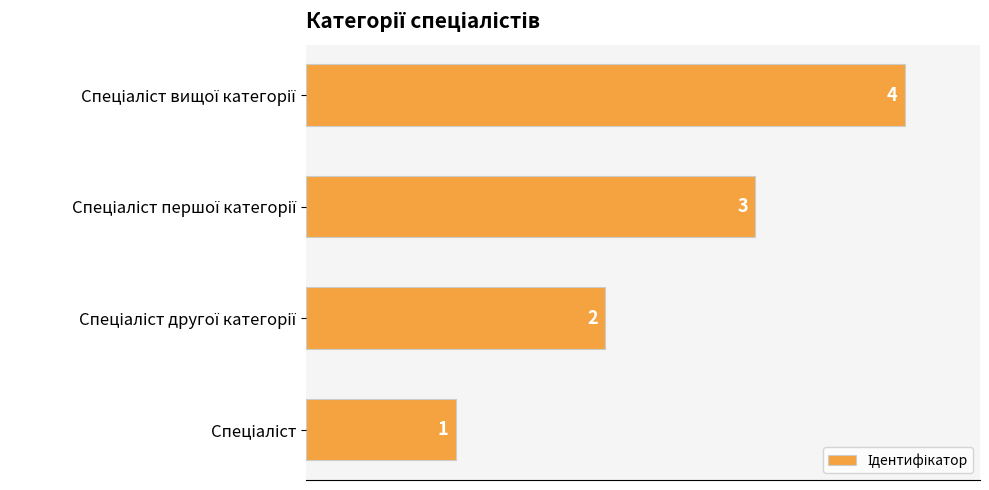

Does the chart contain any negative values?

No